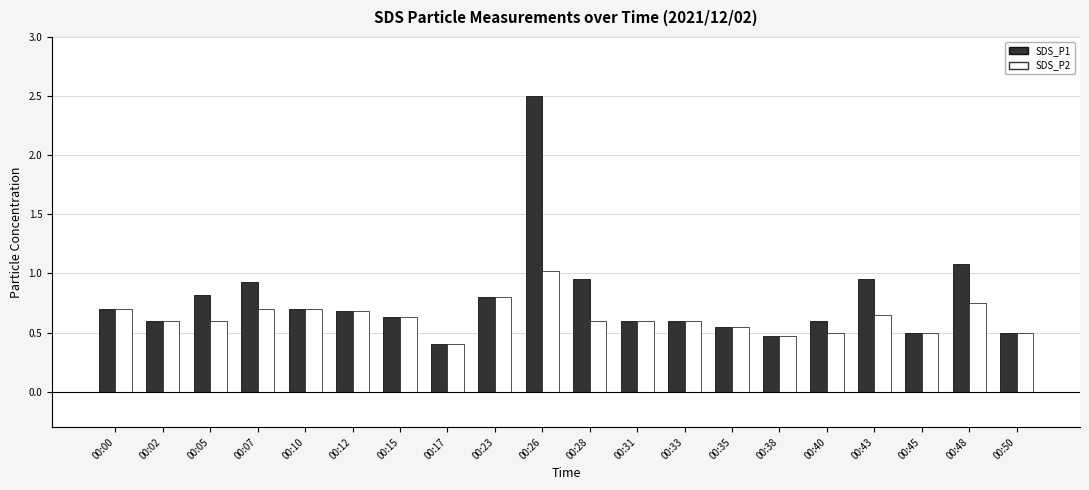

The value of SDS_P2 at 00:31 is 0.6. True or false?

True